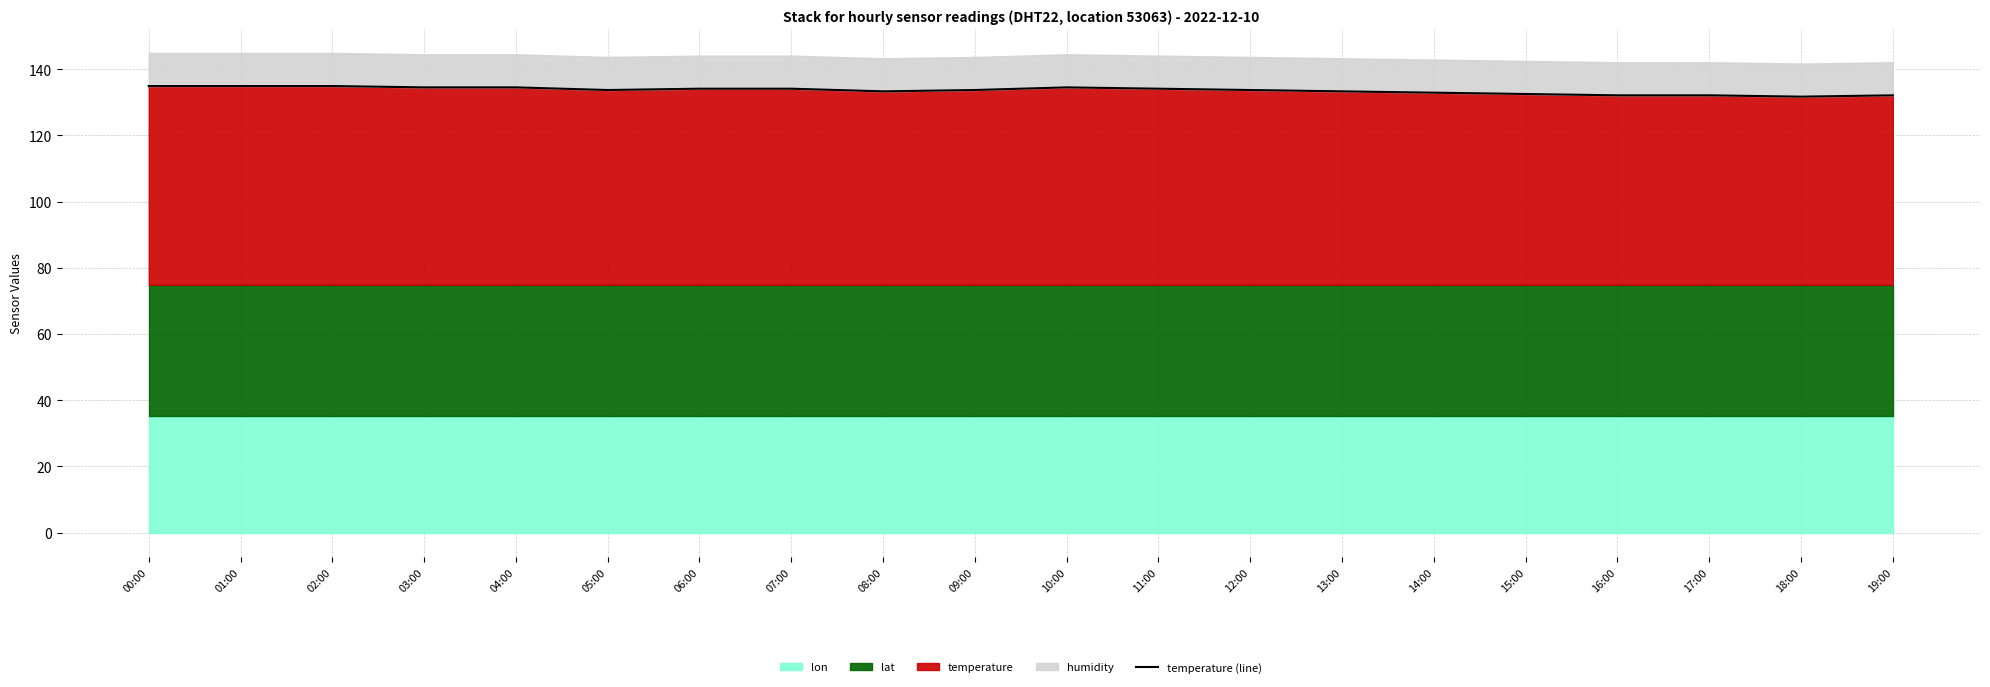

What is the sum of all values?

2671.0